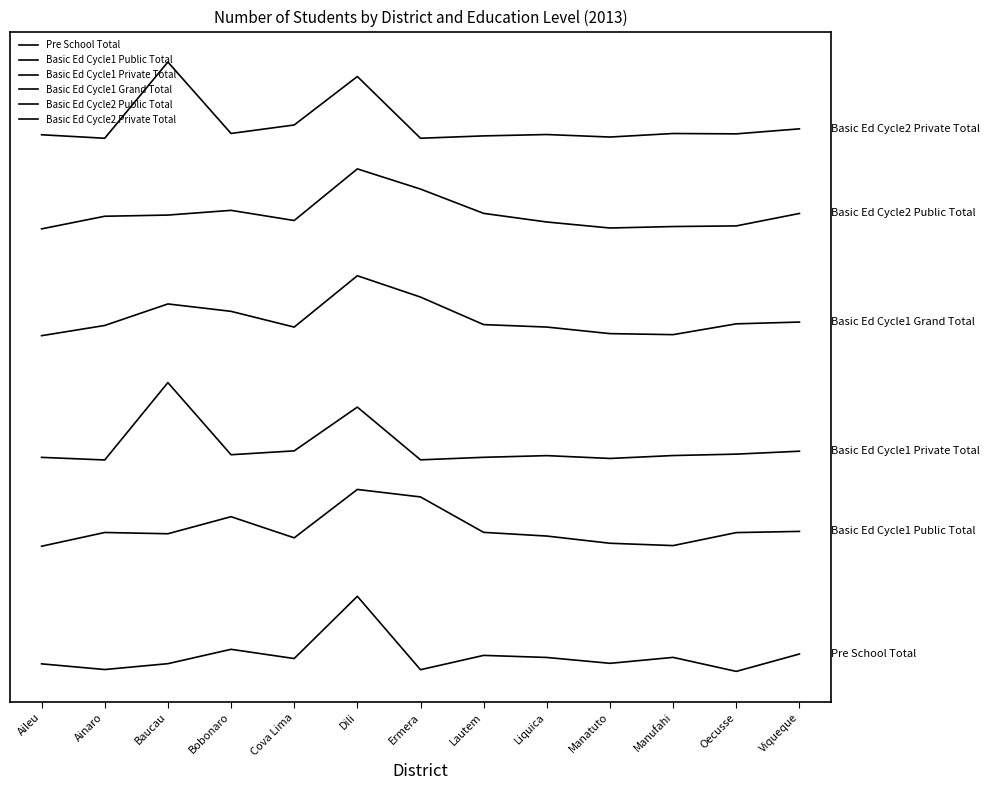

Is this an area chart (filled region under the line)?

No